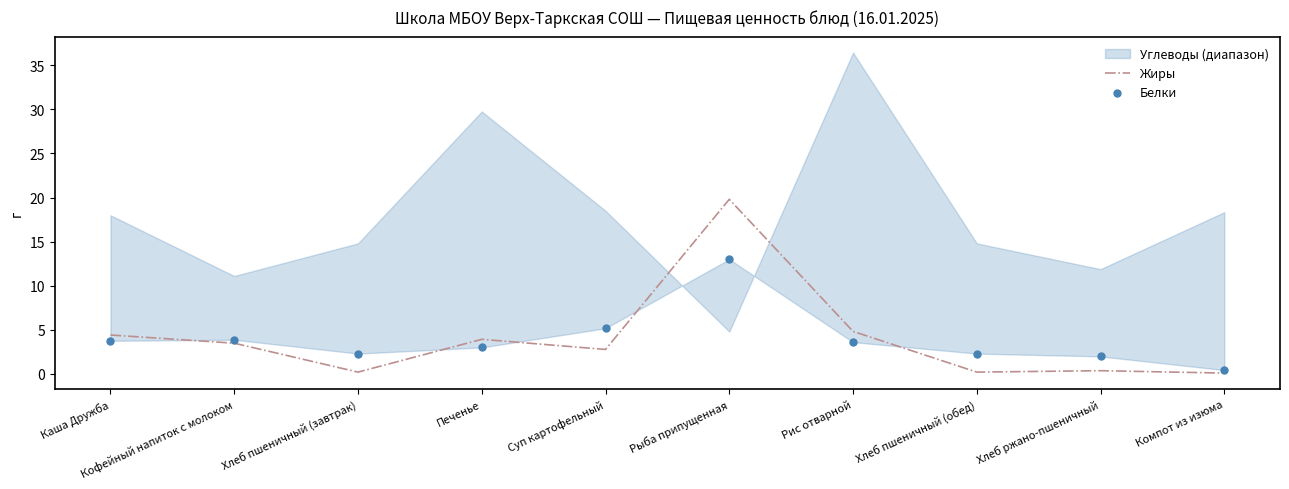

Which series contains the highest Y value?

Жиры